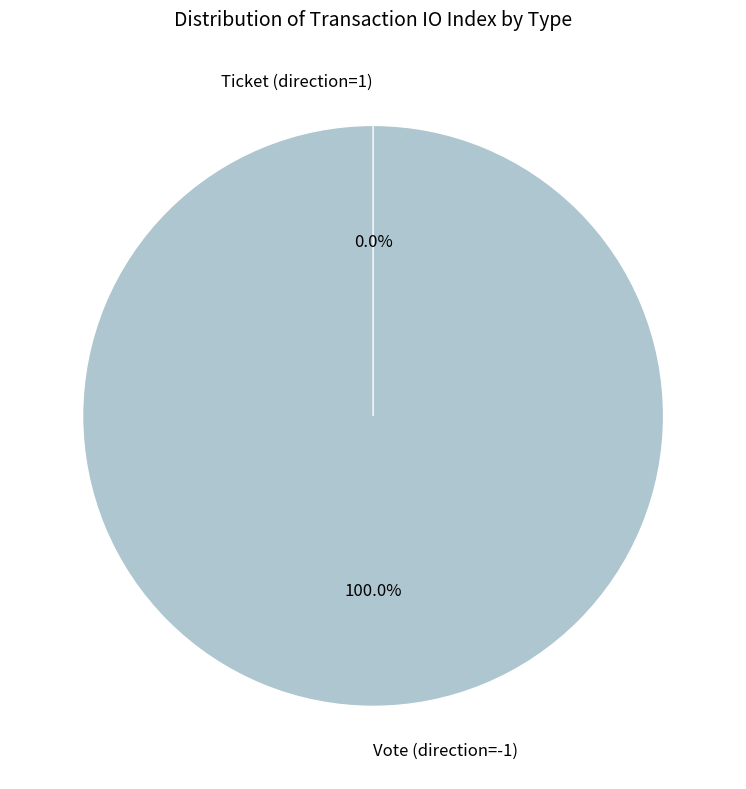

What is the smallest slice in the pie chart?

Ticket (direction=1)